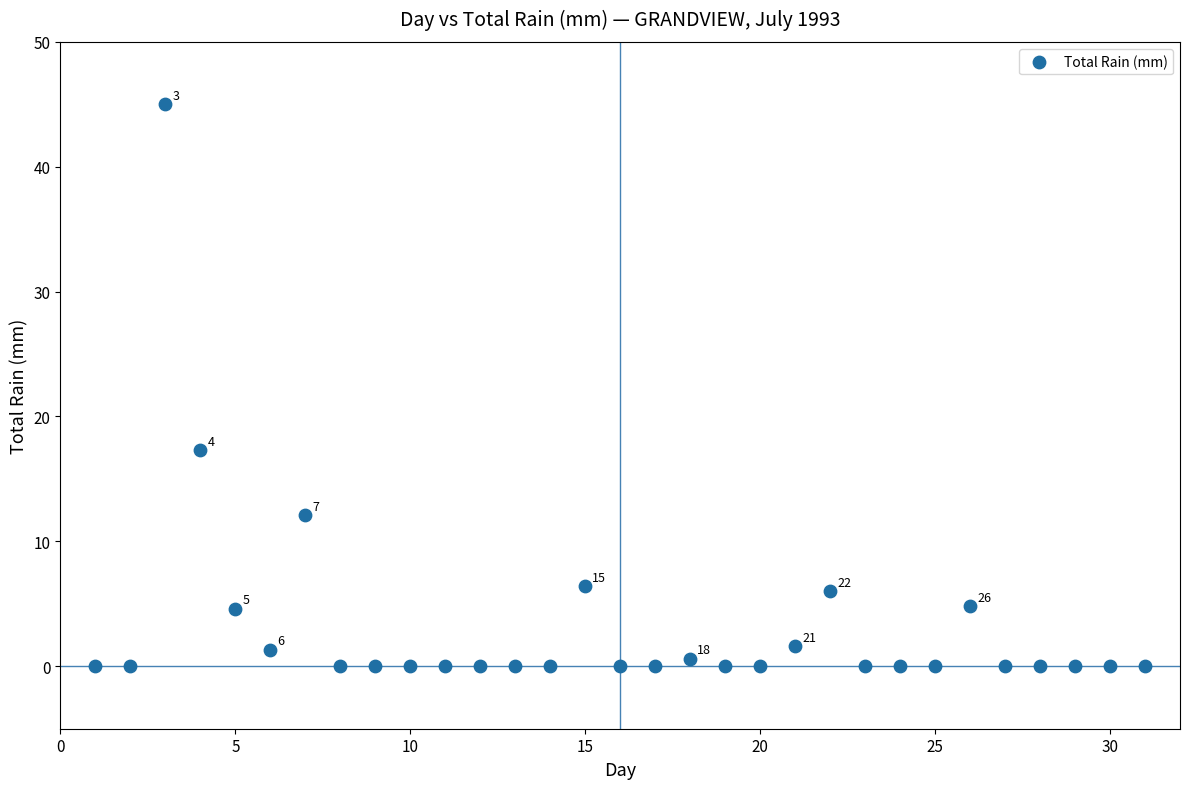

What Y value in the scatter plot is closest to 22?

17.3